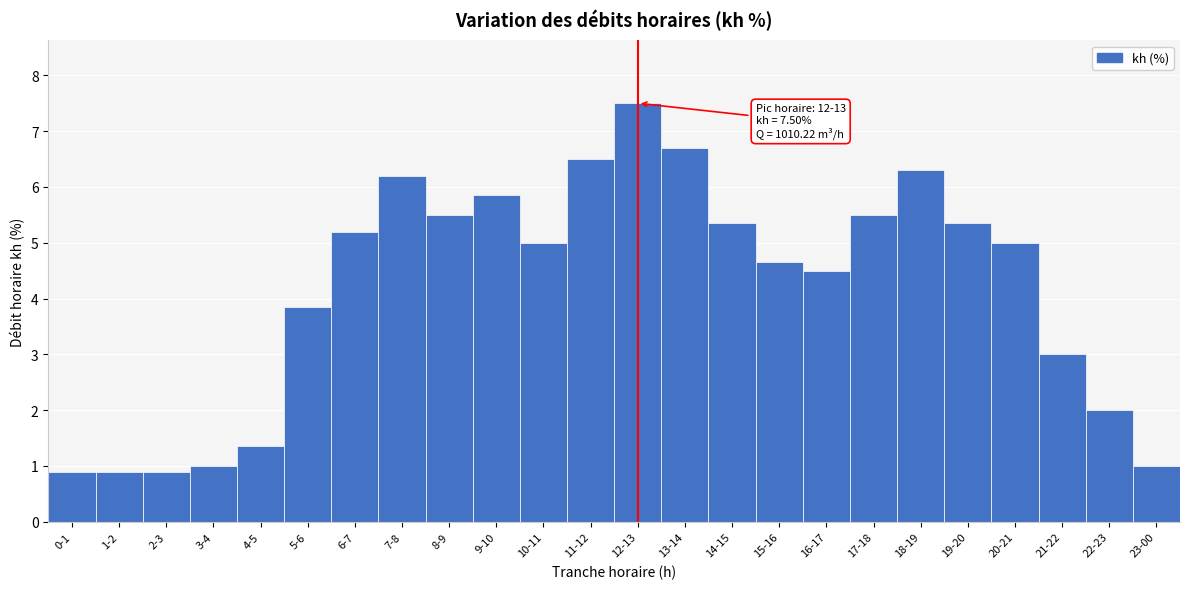

Which category has the highest value across all series?

12-13